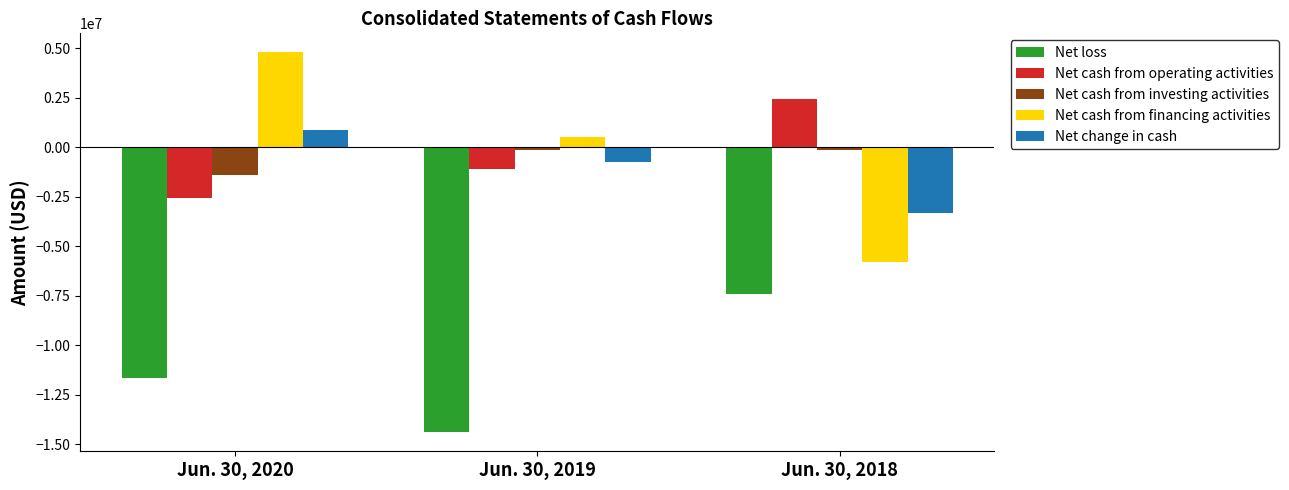

Which series has the largest total across all categories?

Net cash from financing activities